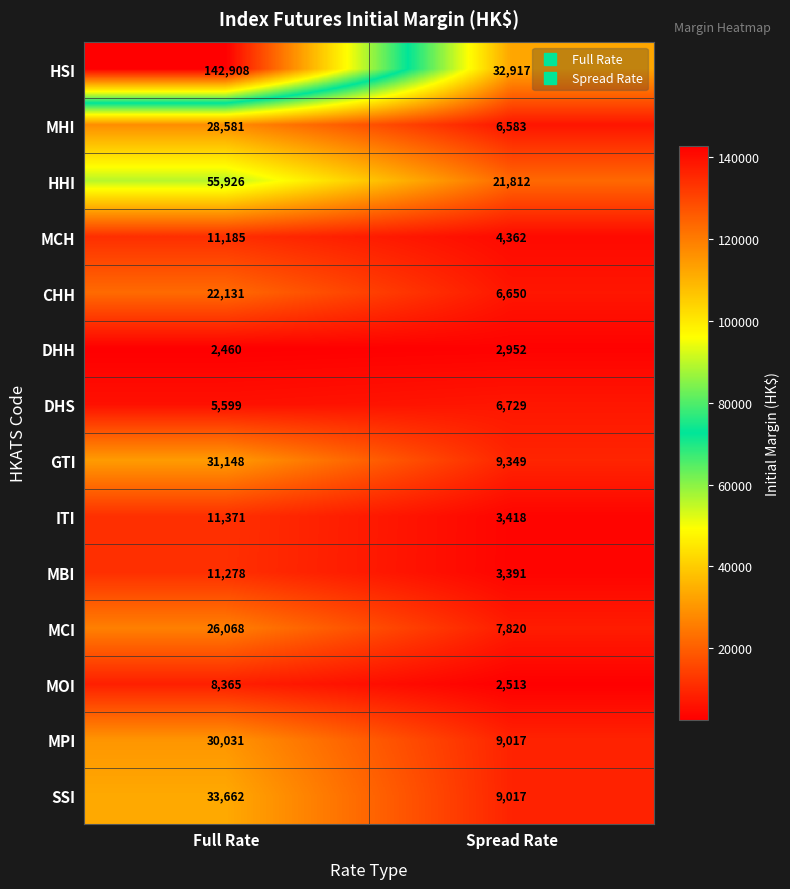

Reading left to right, extract all data points from this chart.

HSI: Full Rate=142908	Spread Rate=32917
MHI: Full Rate=28581	Spread Rate=6583
HHI: Full Rate=55926	Spread Rate=21812
MCH: Full Rate=11185	Spread Rate=4362
CHH: Full Rate=22131	Spread Rate=6650
DHH: Full Rate=2460	Spread Rate=2952
DHS: Full Rate=5599	Spread Rate=6729
GTI: Full Rate=31148	Spread Rate=9349
ITI: Full Rate=11371	Spread Rate=3418
MBI: Full Rate=11278	Spread Rate=3391
MCI: Full Rate=26068	Spread Rate=7820
MOI: Full Rate=8365	Spread Rate=2513
MPI: Full Rate=30031	Spread Rate=9017
SSI: Full Rate=33662	Spread Rate=9017